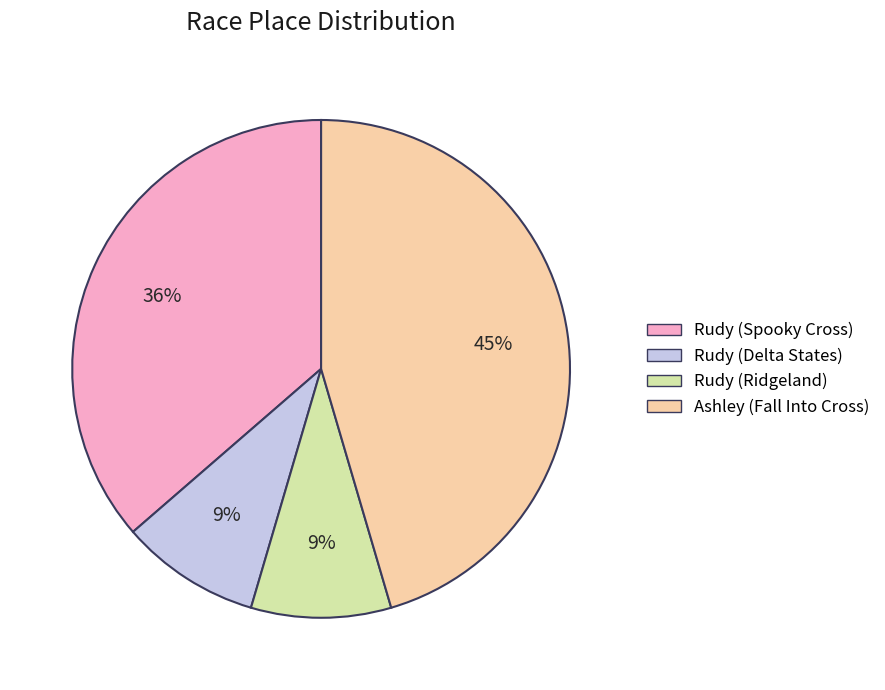

Is the sum of Rudy (Spooky Cross) and Ashley (Fall Into Cross) greater than half?

Yes